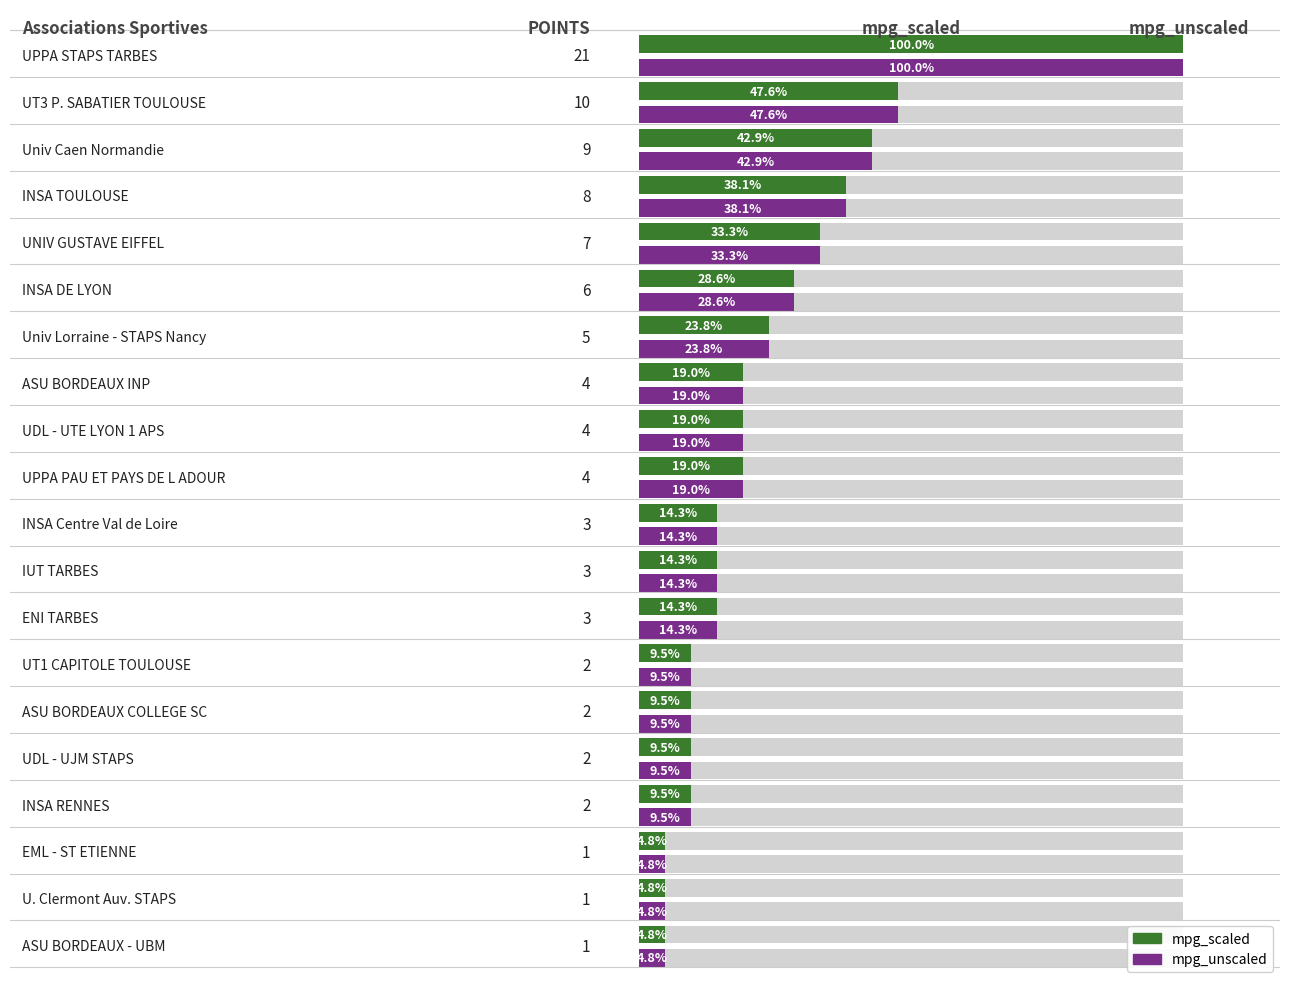

Rank the categories by value from lowest to highest.

EML - ST ETIENNE, U. Clermont Auv. STAPS, ASU BORDEAUX - UBM, UT1 CAPITOLE TOULOUSE, ASU BORDEAUX COLLEGE SC, UDL - UJM STAPS, INSA RENNES, INSA Centre Val de Loire, IUT TARBES, ENI TARBES, ASU BORDEAUX INP, UDL - UTE LYON 1 APS, UPPA PAU ET PAYS DE L ADOUR, Univ Lorraine - STAPS Nancy, INSA DE LYON, UNIV GUSTAVE EIFFEL, INSA TOULOUSE, Univ Caen Normandie, UT3 P. SABATIER TOULOUSE, UPPA STAPS TARBES